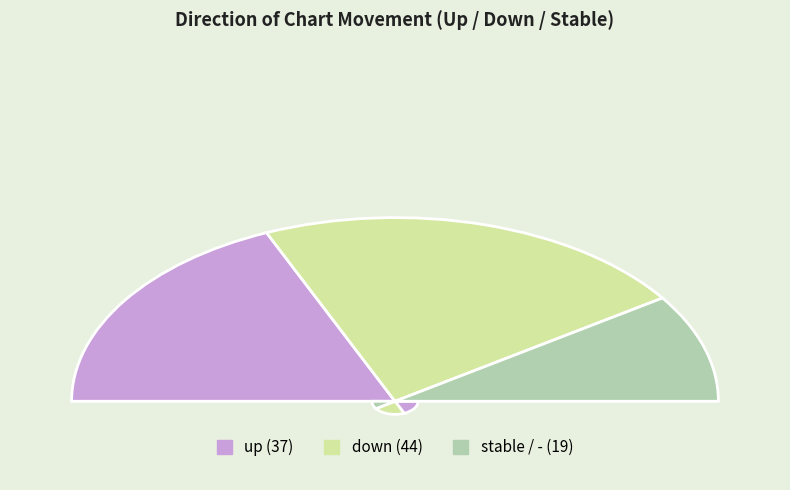

What percentage is the down slice, to the nearest percent?

44%